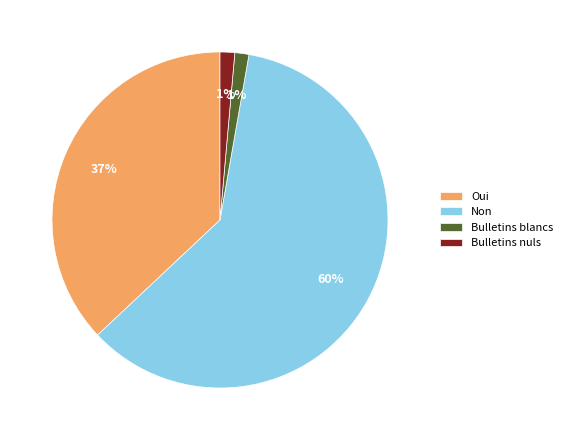

Is there a majority slice in this chart?

Yes